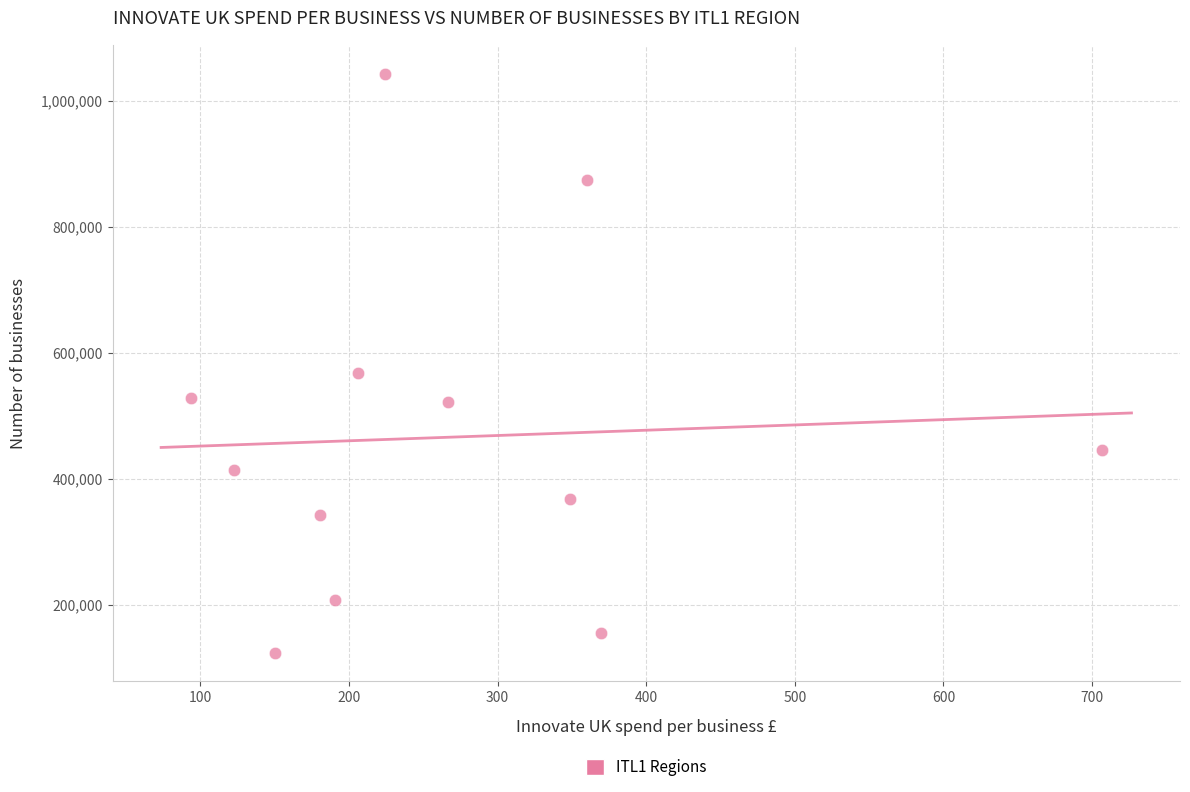

What Y value in the scatter plot is closest to 583587?

567650